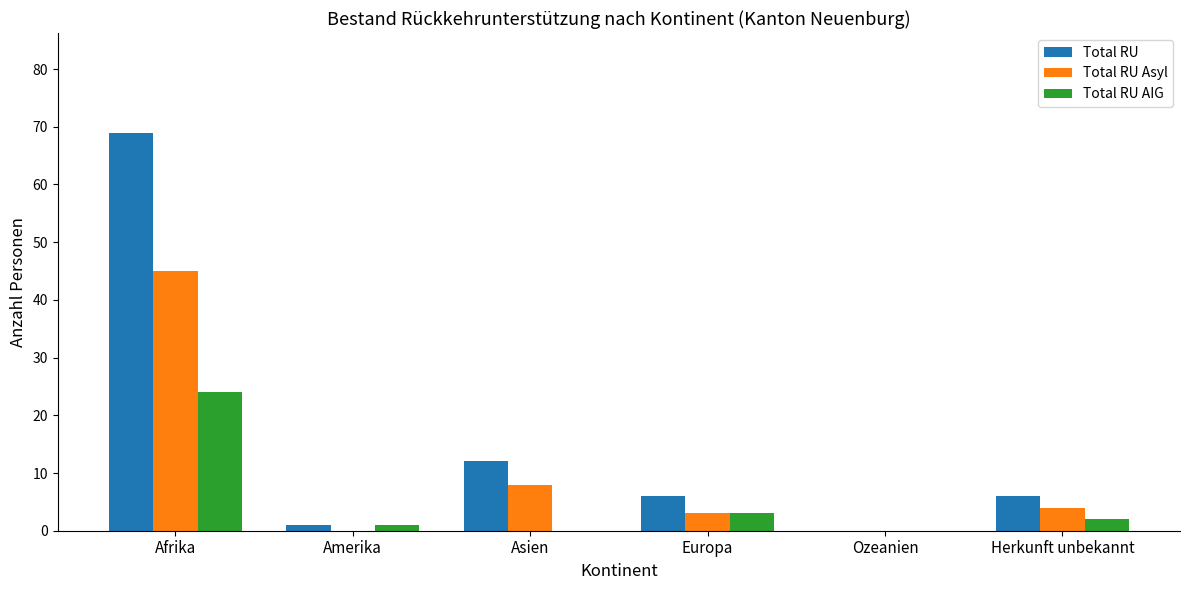

At which label does Total RU Asyl first exceed 4?

Afrika